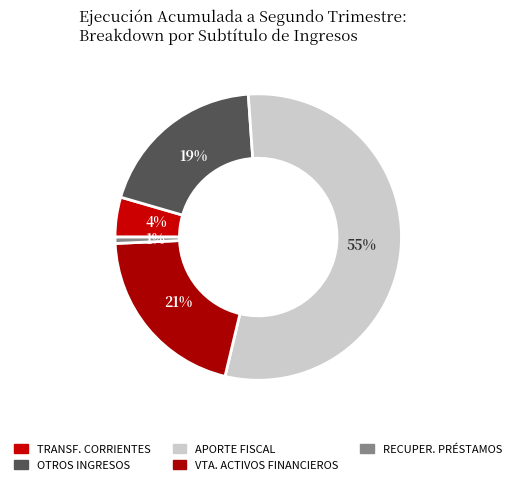

The APORTE FISCAL slice represents 55% of the pie. True or false?

True